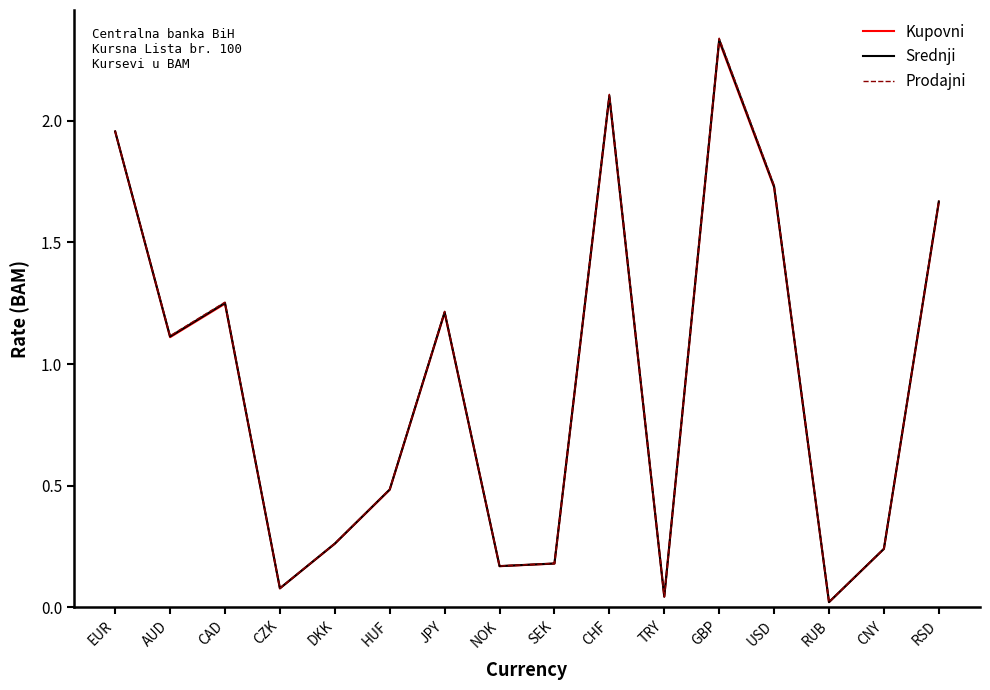

Does the chart display data point markers on the line(s)?

No